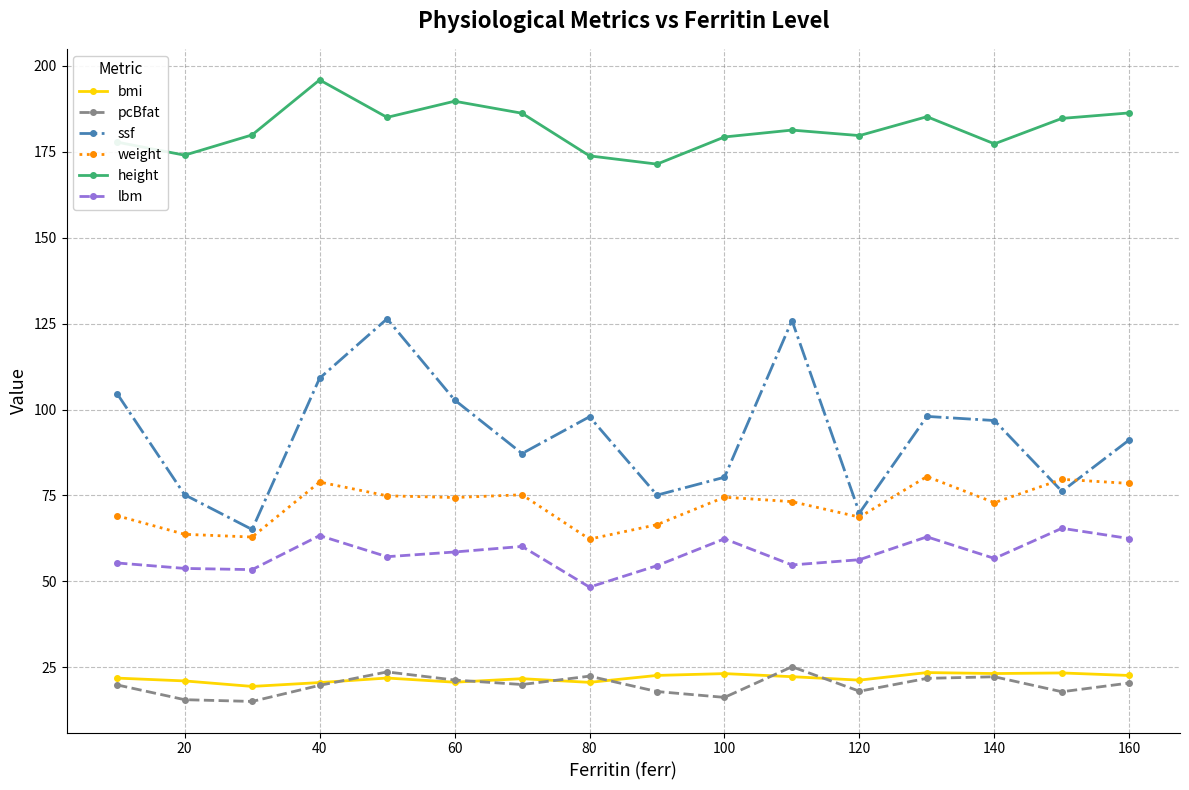

Is this an area chart (filled region under the line)?

No